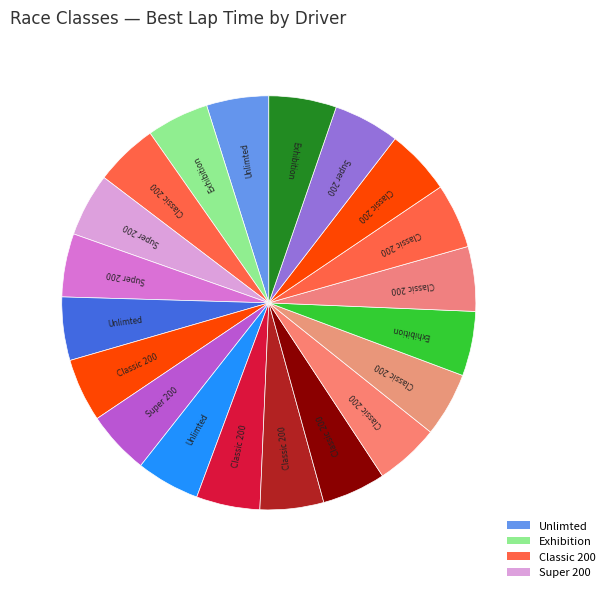

Rank the categories by value from lowest to highest.

Unlimted, Exhibition, Classic 200, Super 200, Super 200, Unlimted, Classic 200, Super 200, Unlimted, Classic 200, Classic 200, Classic 200, Classic 200, Classic 200, Exhibition, Classic 200, Classic 200, Classic 200, Super 200, Exhibition